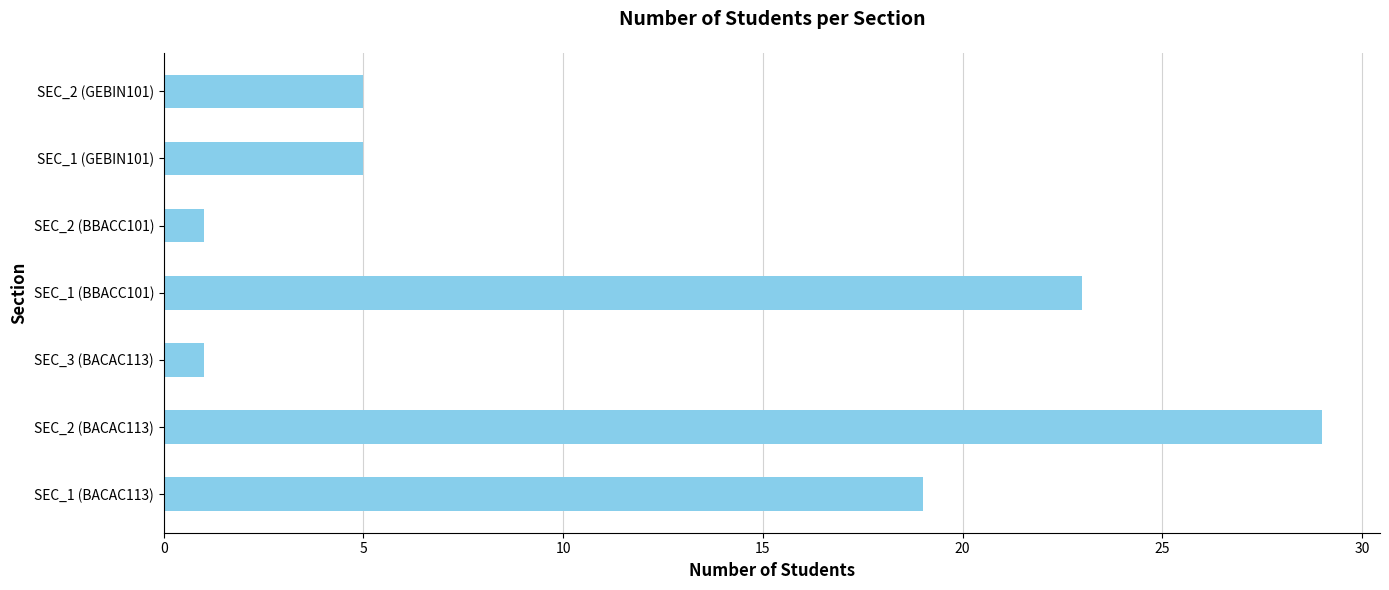

Reading bottom to top, transcribe all the data shown in this chart.

19	29	1	23	1	5	5